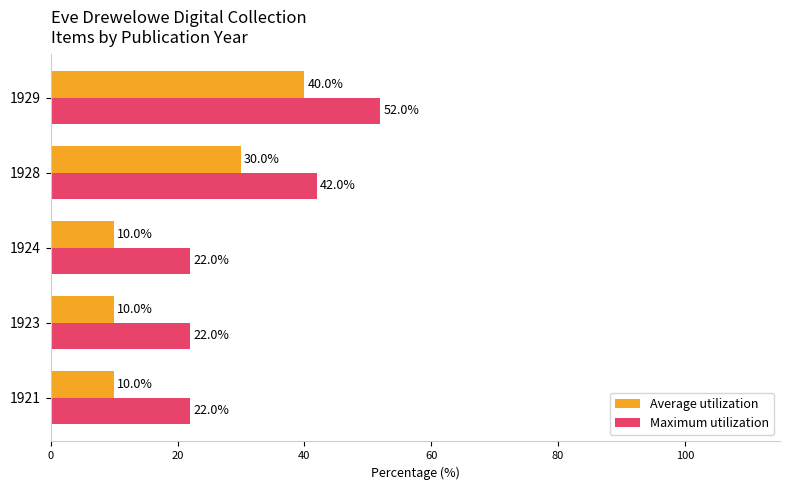

What is the smallest value displayed?

10